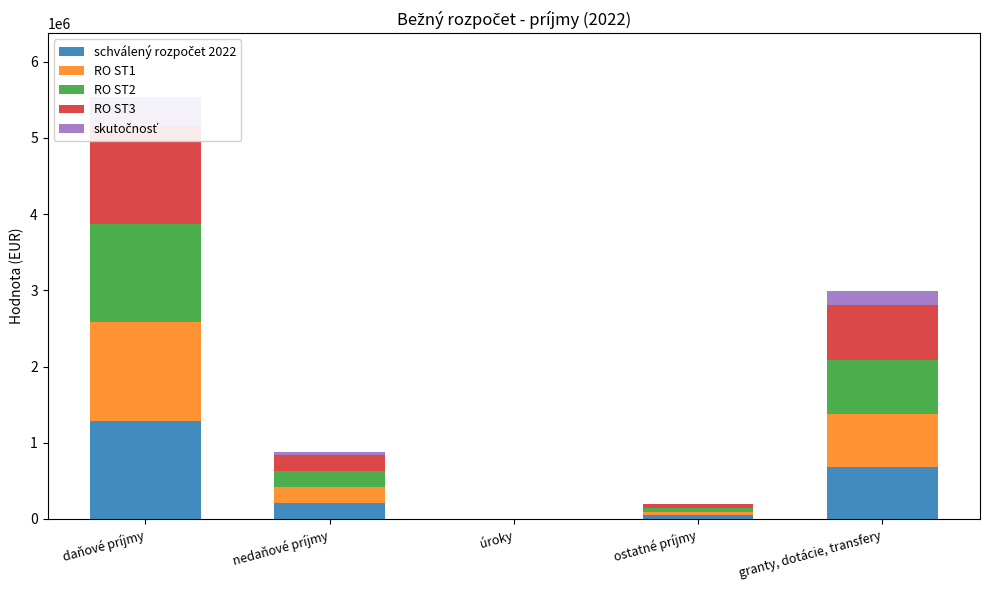

What is the difference between the second highest and second lowest values in the skutočnosť series?

174820